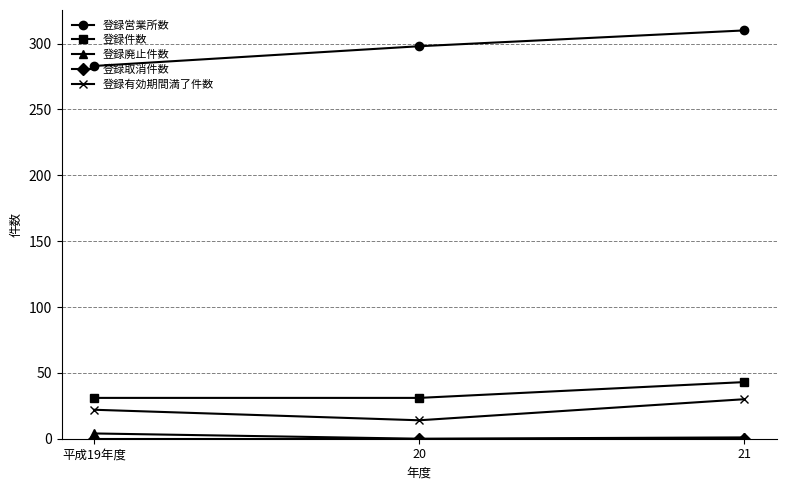

Does the chart display data point markers on the line(s)?

Yes